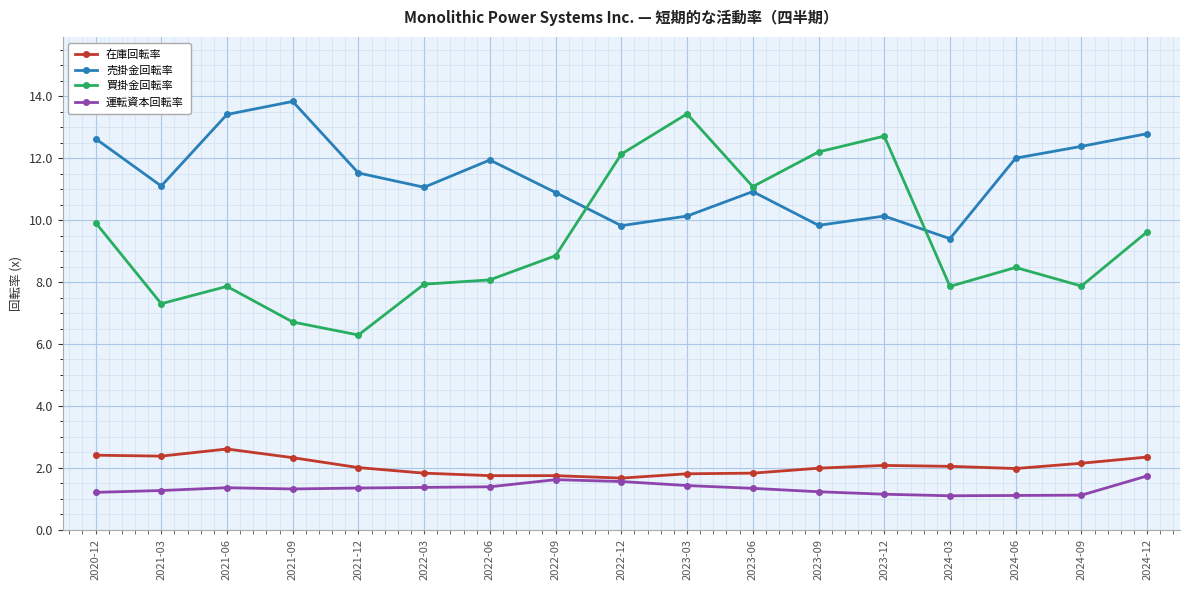

True or false: 運転資本回転率 has more than 1 interior local peaks.

True